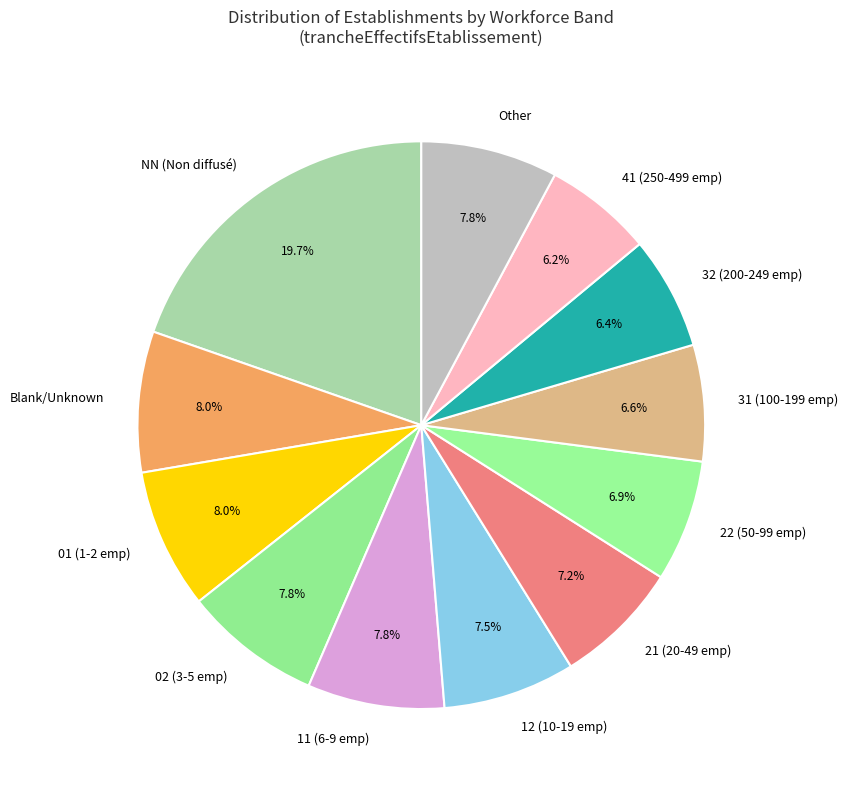

Does any single category account for the majority?

No